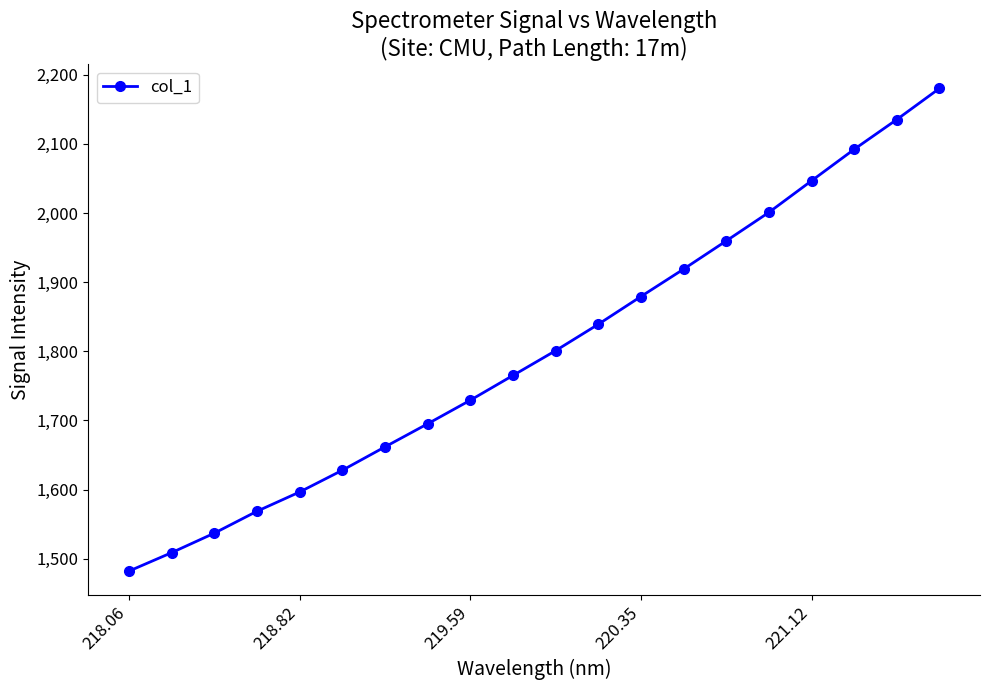

How many distinct data groups are displayed?

1